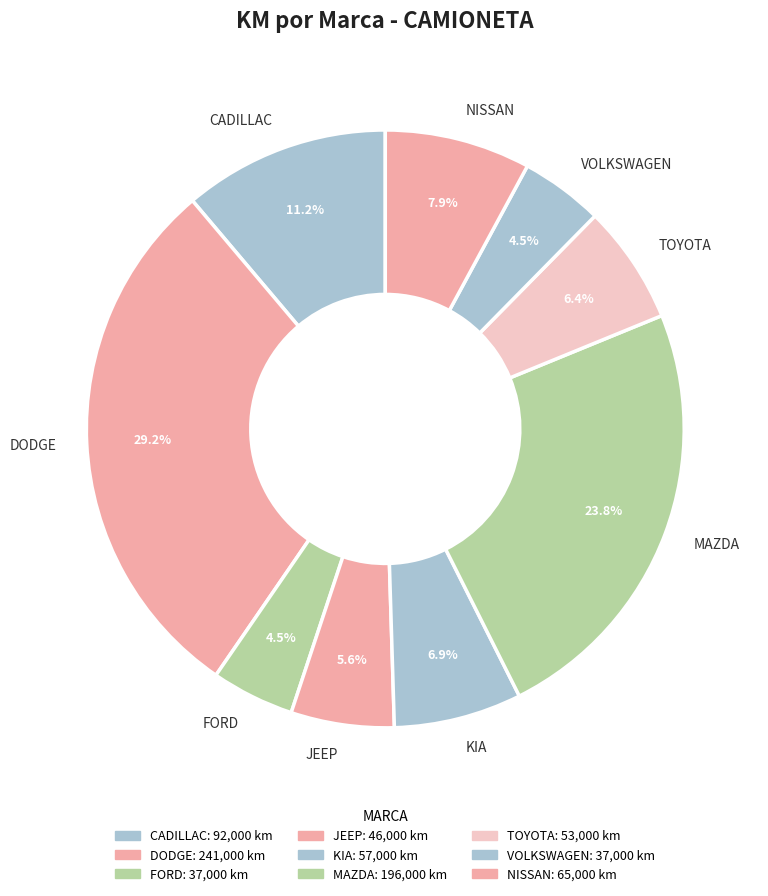

Which slice is the largest?

DODGE